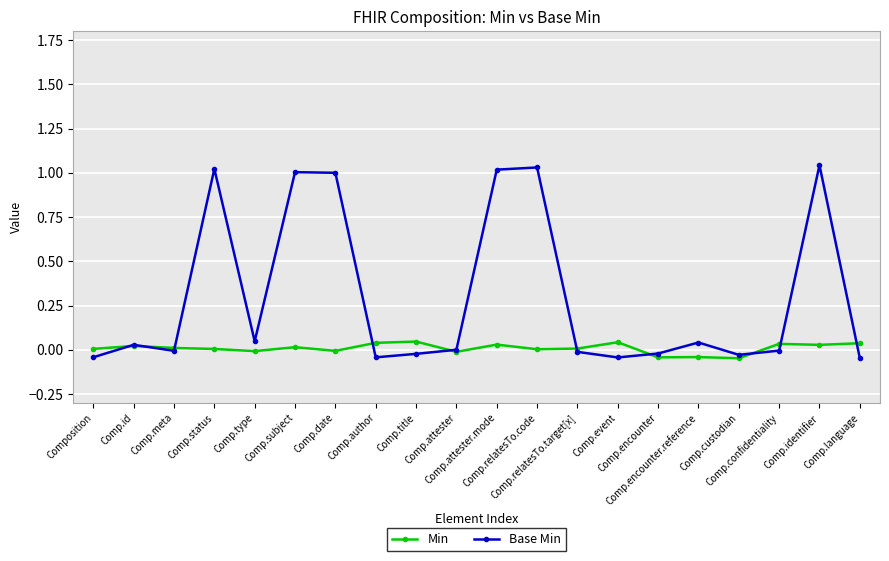

How many negative values does the Min series have?

6